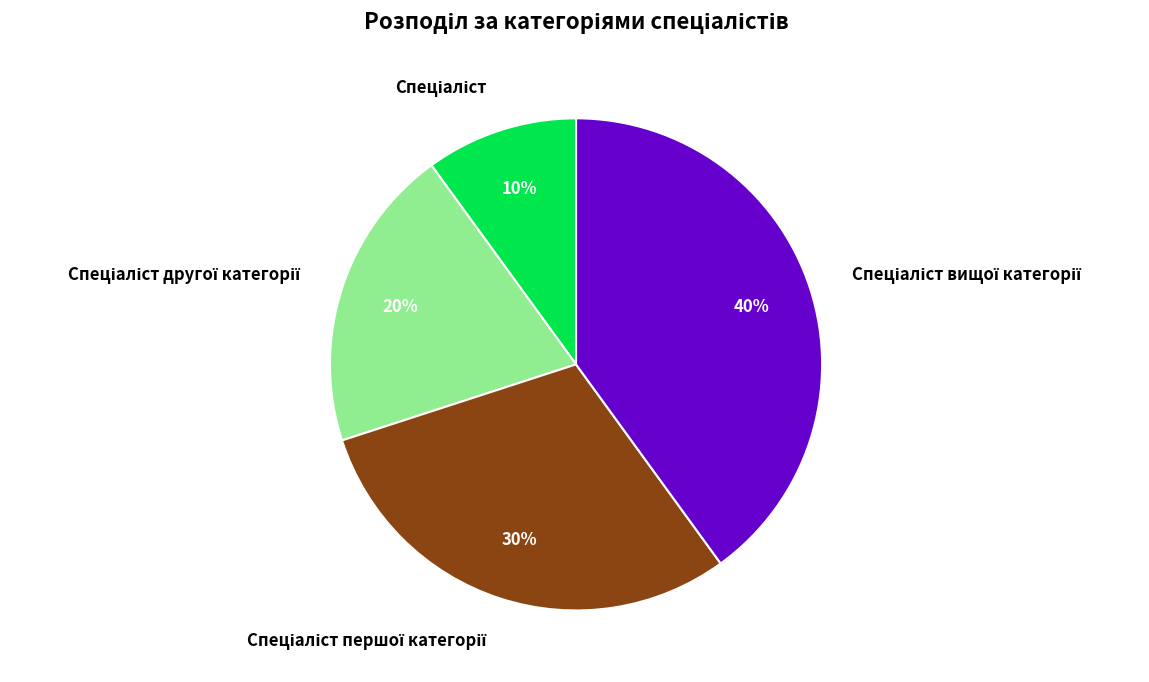

Does any single category account for the majority?

No